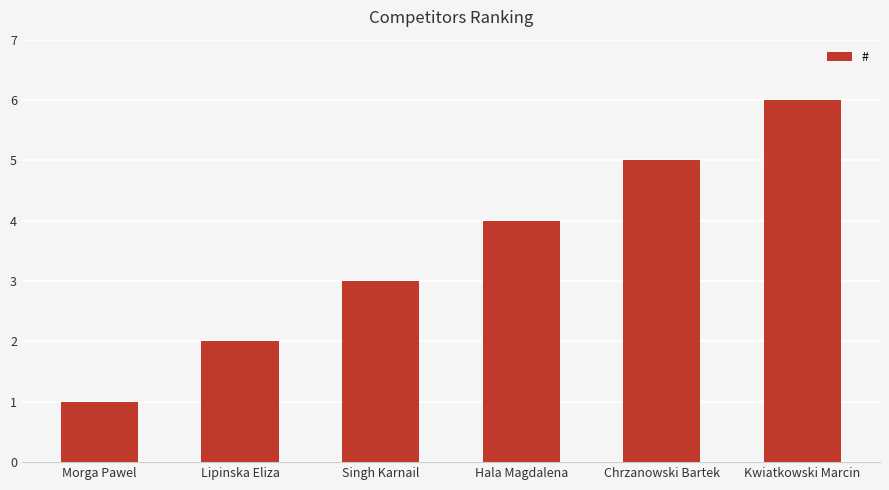

What is the minimum value shown in the chart?

1